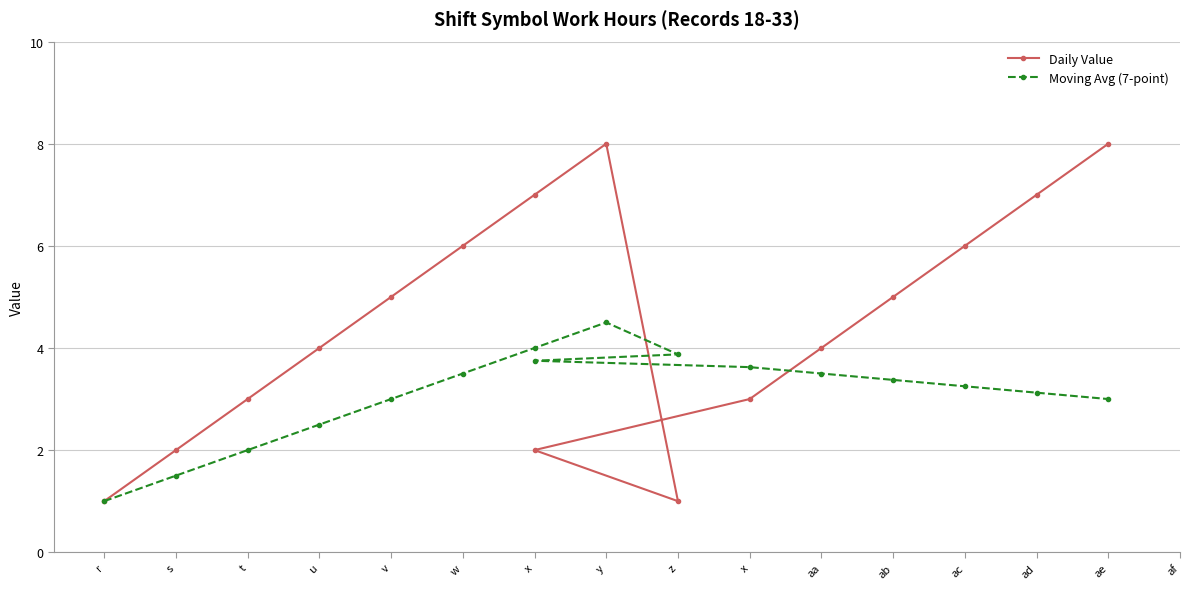

After their last crossing, which series has the higher values: Moving Avg (7-point) or Daily Value?

Daily Value